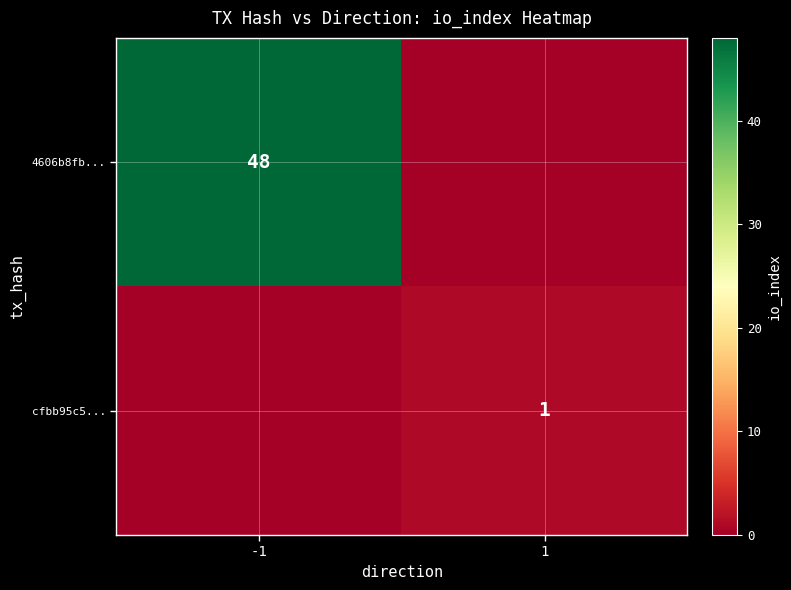

True or false: 4606b8fb... has a value of 48 at -1.

True